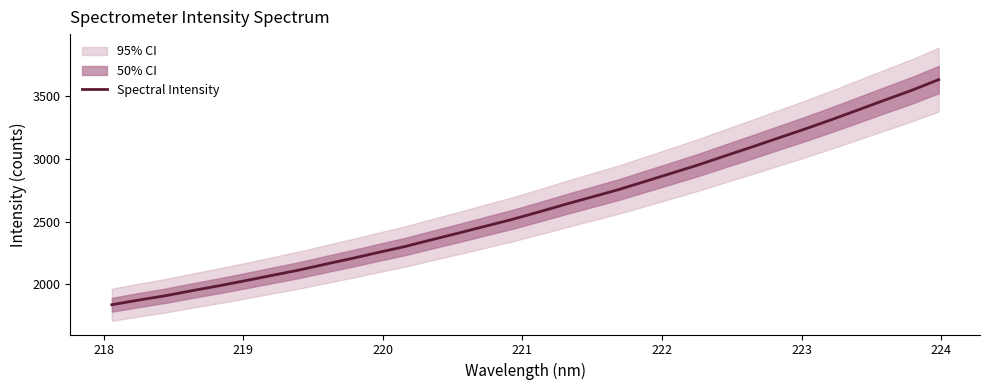

What is the value of the 6th point from the left?

2027.6